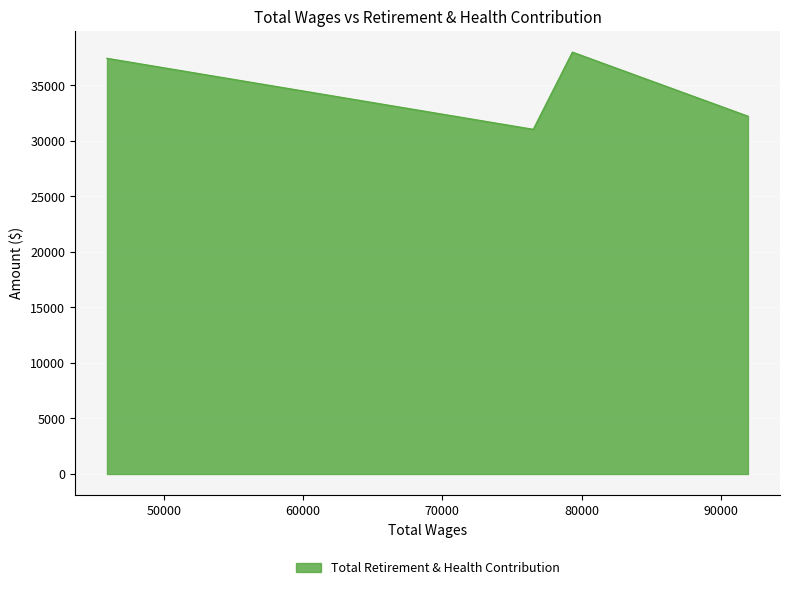

How many interior local peaks (higher than both neighbors) does the data have?

1